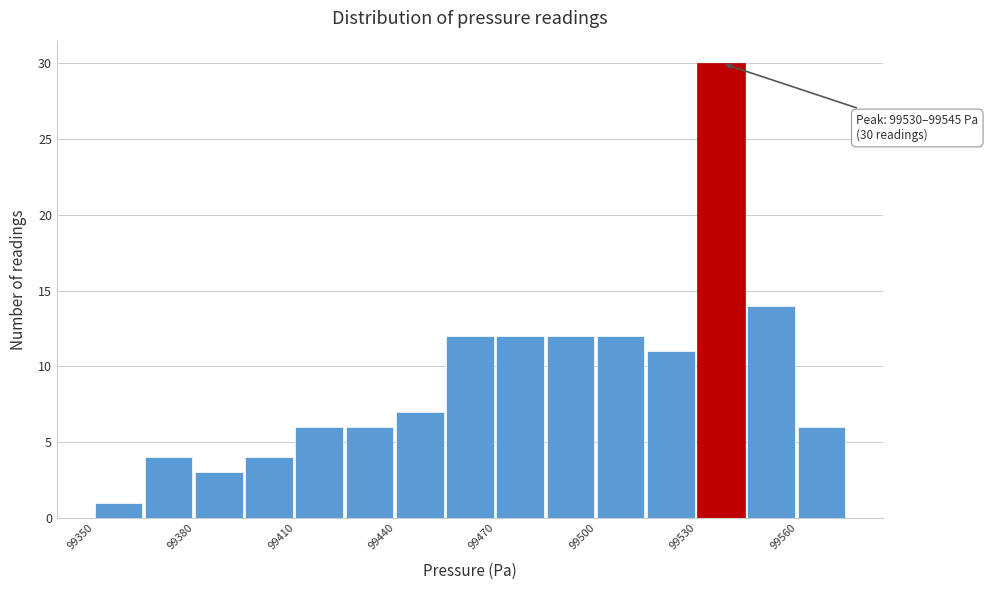

Around what value on the x-axis is the tallest bar? Give the approximate position of its centre, as read against the axis.

99535